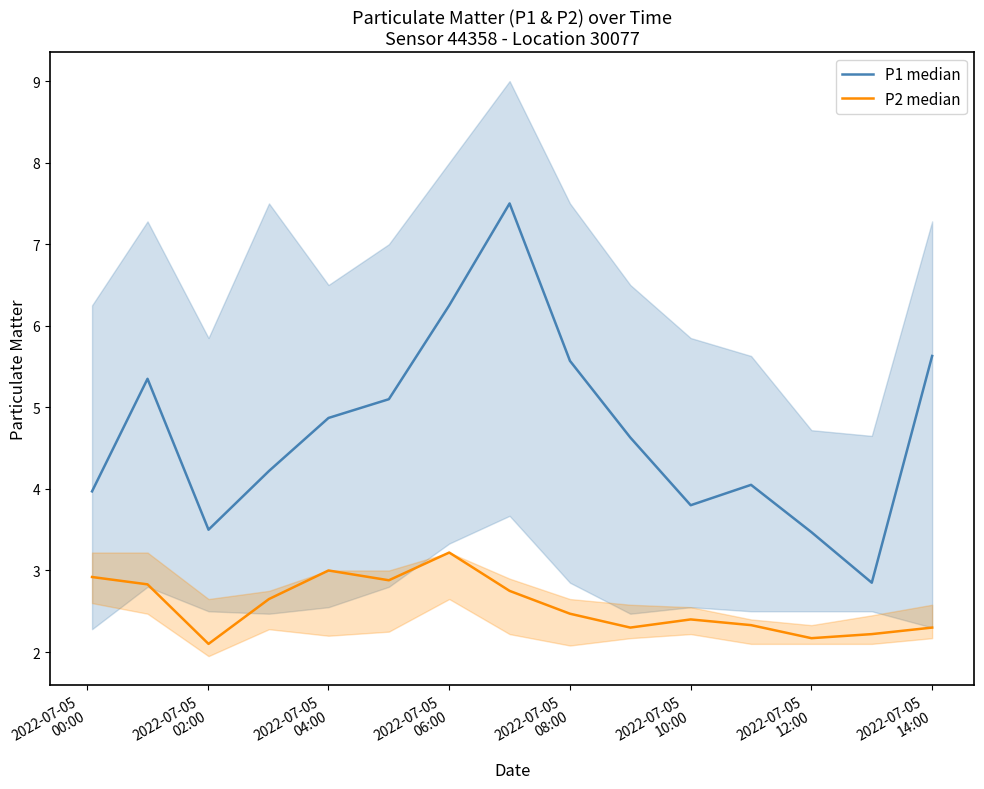

True or false: P1 median and P2 median cross at least once.

False